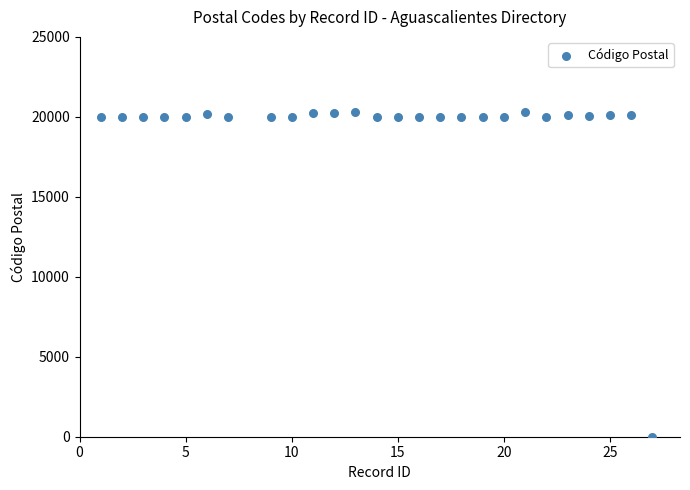

What is the range of X values (max minus min)?

26